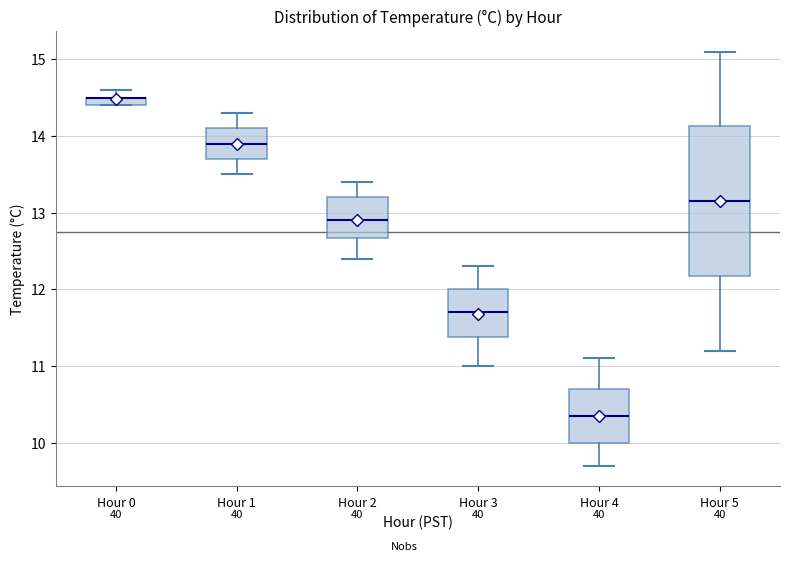

Comparing the boxes themselves (not the whiskers), which one is the tallest?

Hour 5